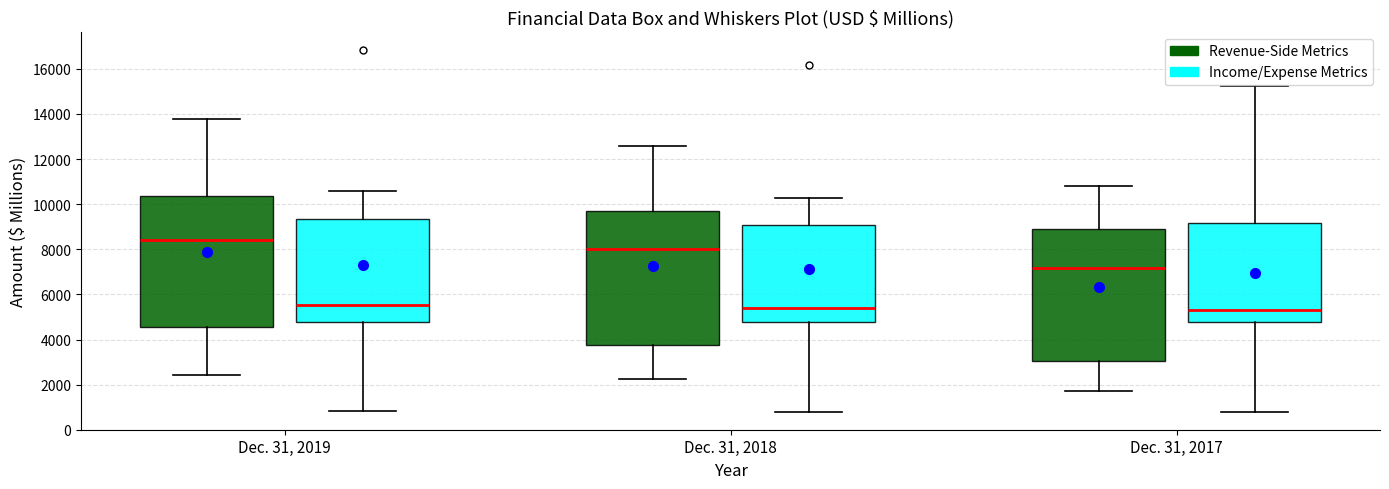

Reading left to right, read every box against the y-axis: the position of its median line, the range the box covers, and the ends of its whiskers. The values are not printed on the chart, so give them approximately, as read against the axis.

Dec. 31, 2019 (Revenue-Side Metrics): median 8400, box 4600 to 10400, whiskers 2400 to 13800
Dec. 31, 2019 (Income/Expense Metrics): median 5600, box 4800 to 9400, whiskers 800 to 10600
Dec. 31, 2018 (Revenue-Side Metrics): median 8000, box 3800 to 9600, whiskers 2200 to 12600
Dec. 31, 2018 (Income/Expense Metrics): median 5400, box 4800 to 9000, whiskers 800 to 10200
Dec. 31, 2017 (Revenue-Side Metrics): median 7200, box 3000 to 8800, whiskers 1800 to 10800
Dec. 31, 2017 (Income/Expense Metrics): median 5400, box 4800 to 9200, whiskers 800 to 15200